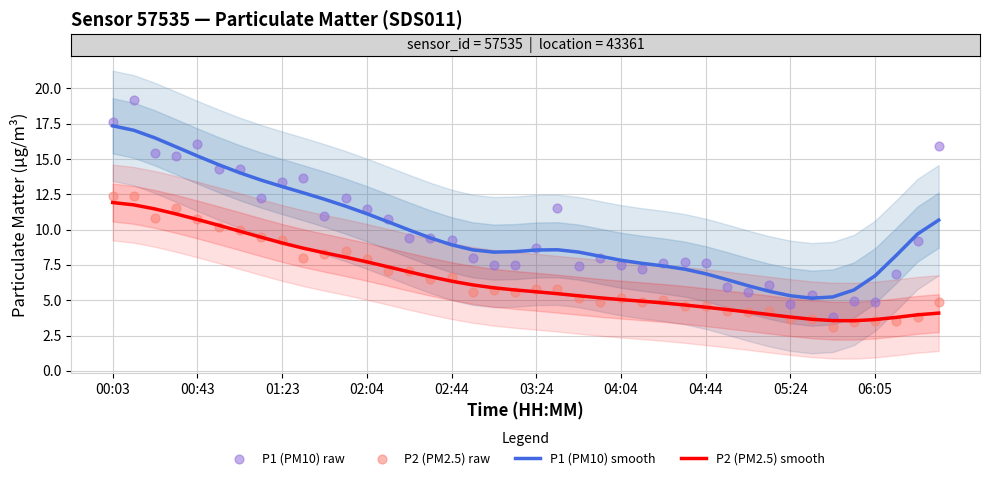

Is the value of P1 (PM10) smooth at 15 greater than the value of P2 (PM2.5) raw at 22?

Yes